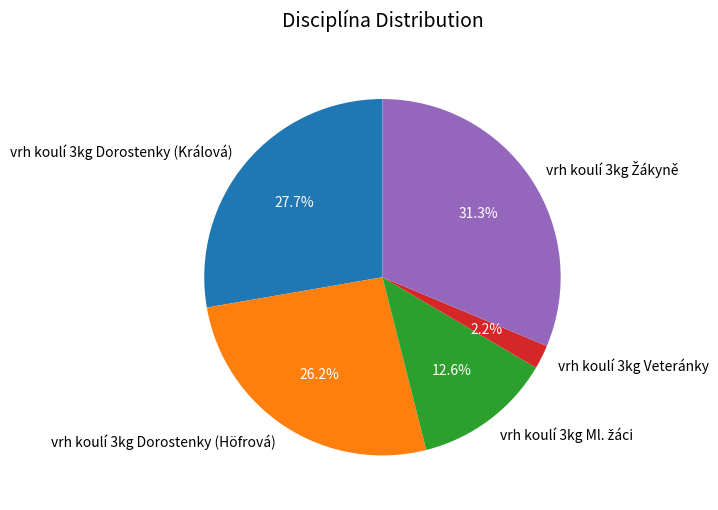

Which slice is the smallest?

vrh koulí 3kg Veteránky